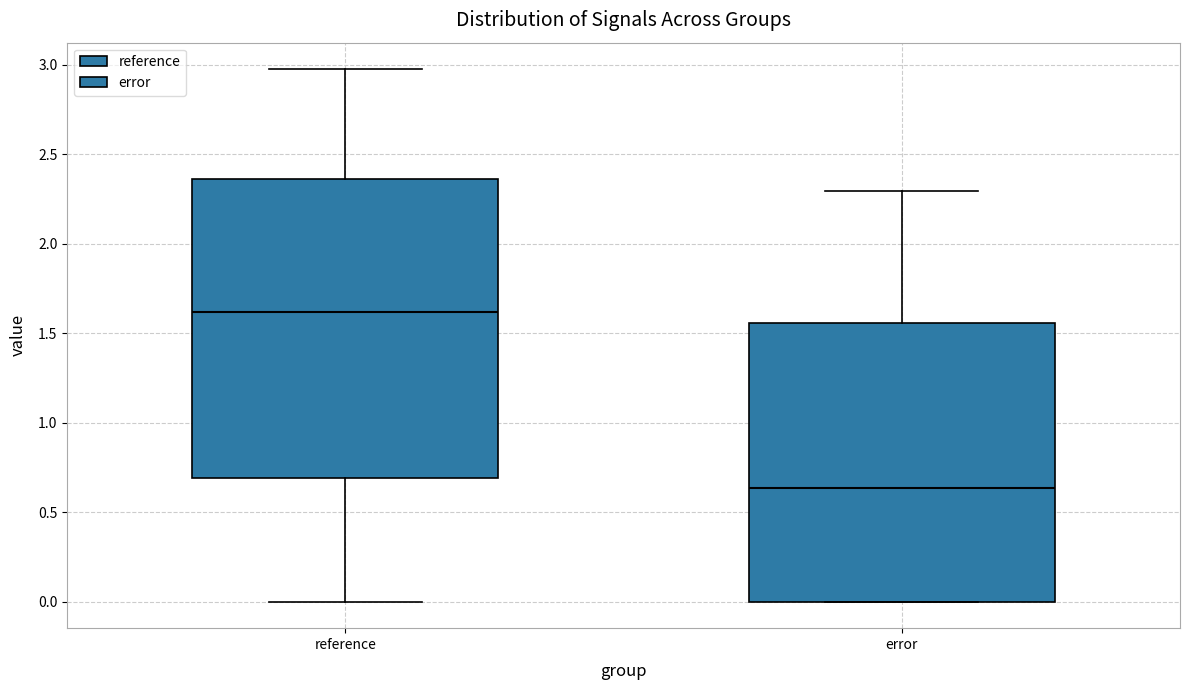

Which box has the highest median line?

reference